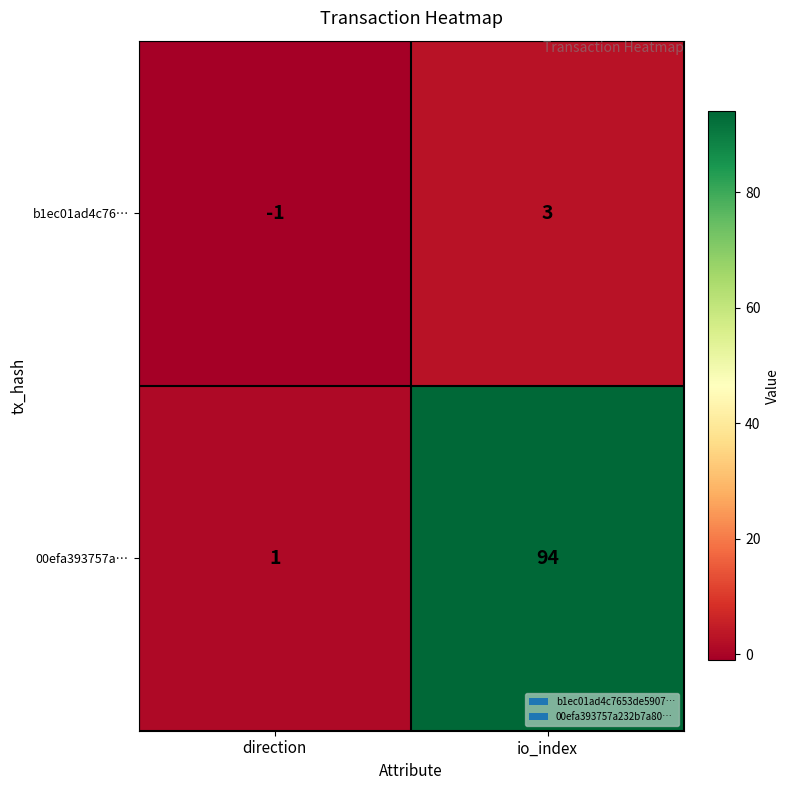

Which series changed the most between direction and io_index?

00efa393757a…